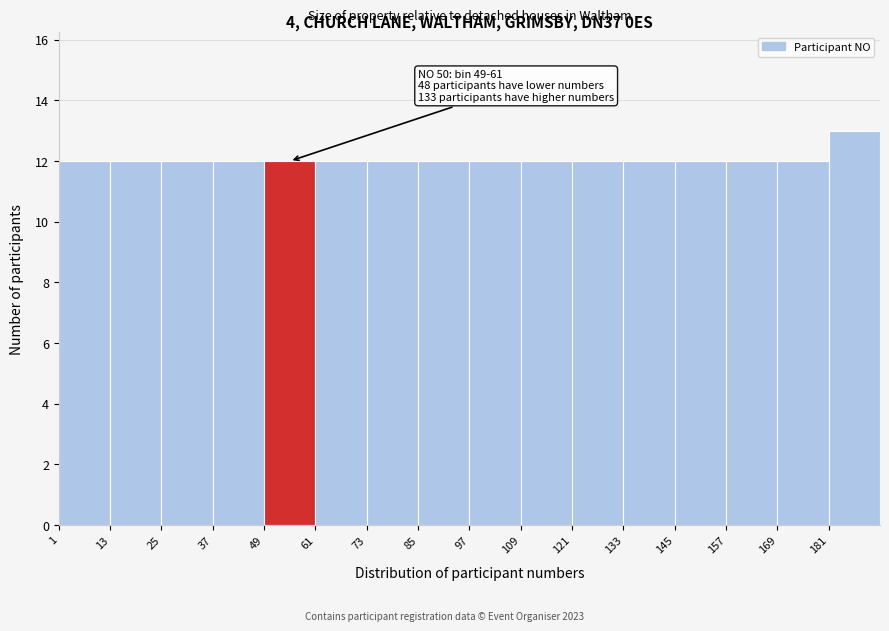

Which range on the x-axis has the tallest bar?

181 to 193